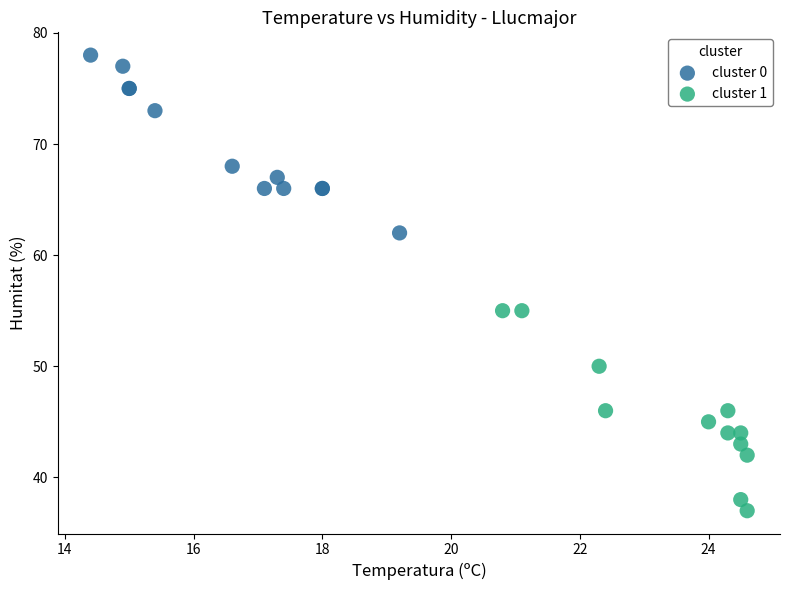

What are all the series names shown in the legend?

cluster 0, cluster 1